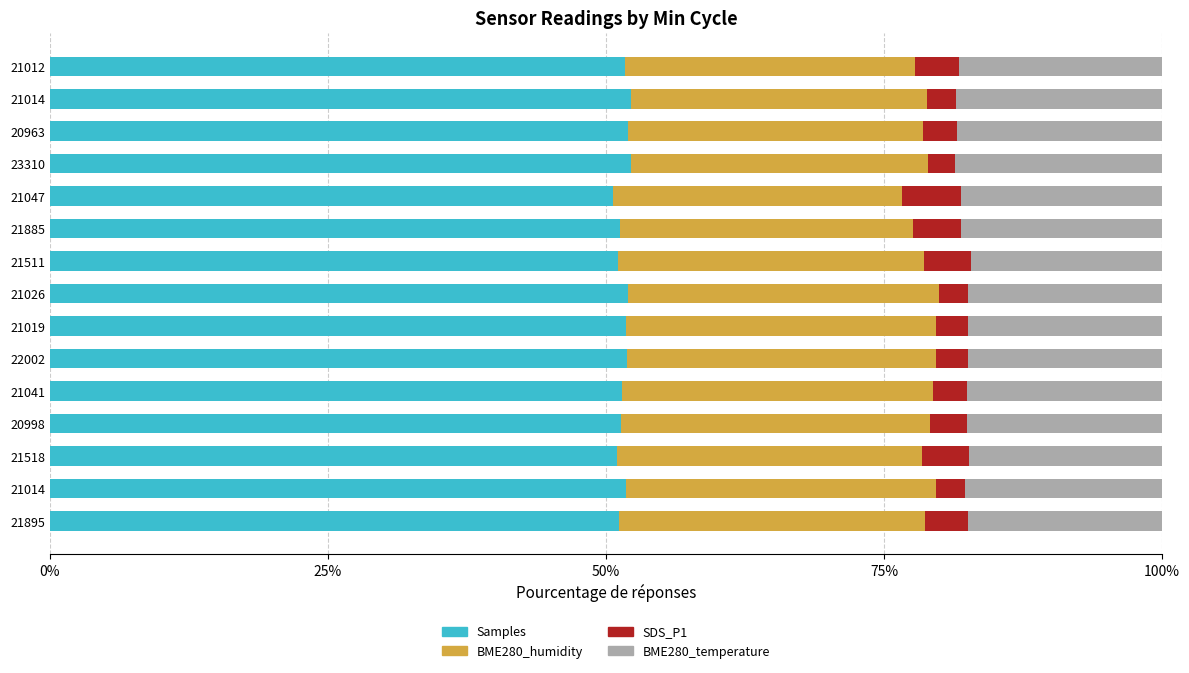

What are all the series names shown in the legend?

Samples, BME280_humidity, SDS_P1, BME280_temperature